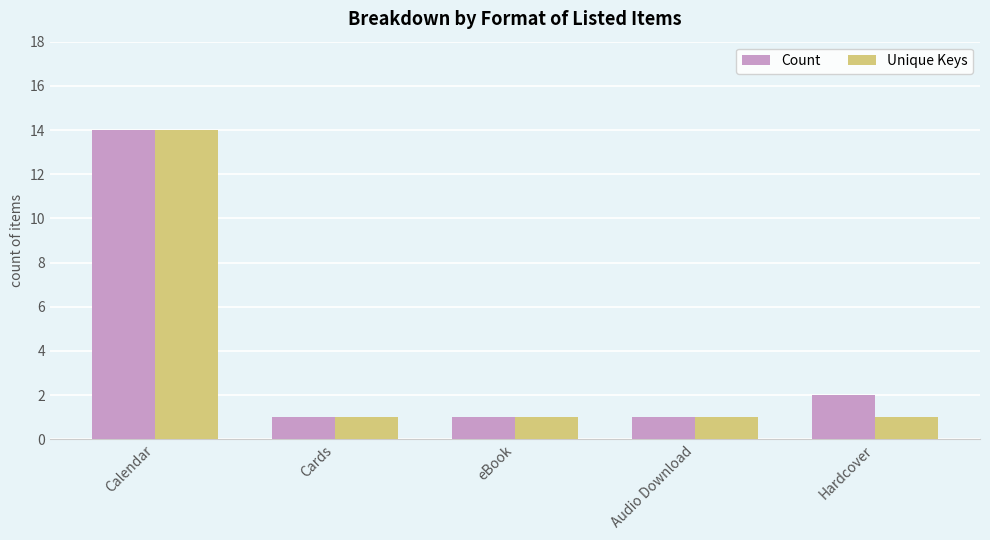

At which category is the sum across all series the highest?

Calendar